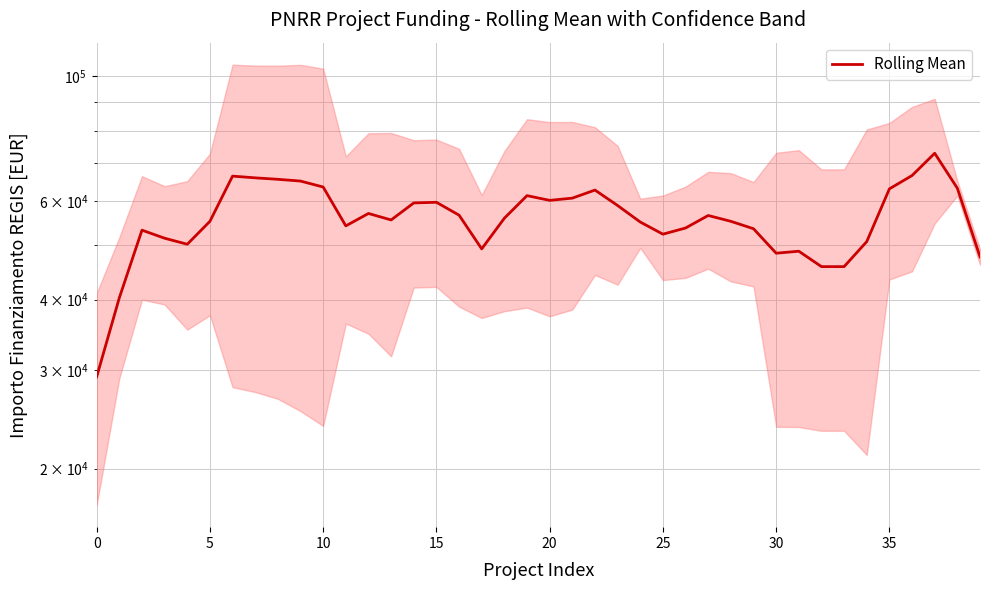

What is the average value?

55890.1